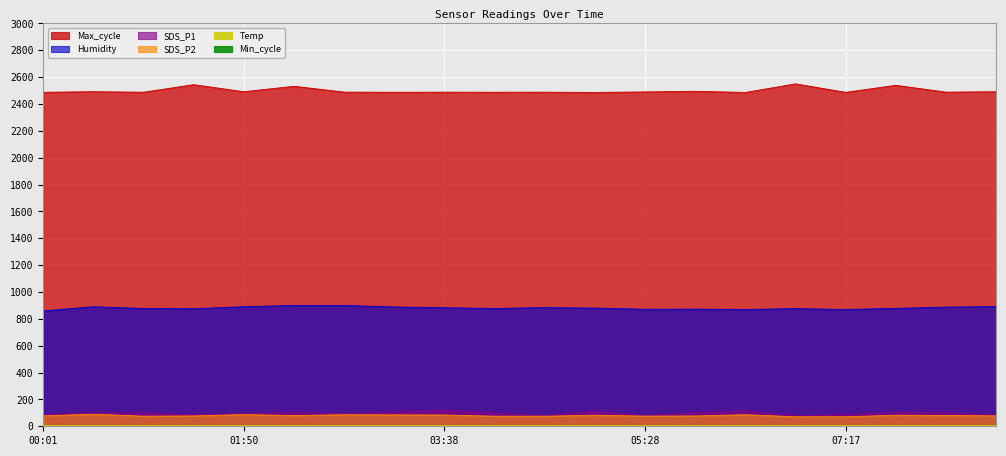

What is the label of the 2nd point from the left?

00:28